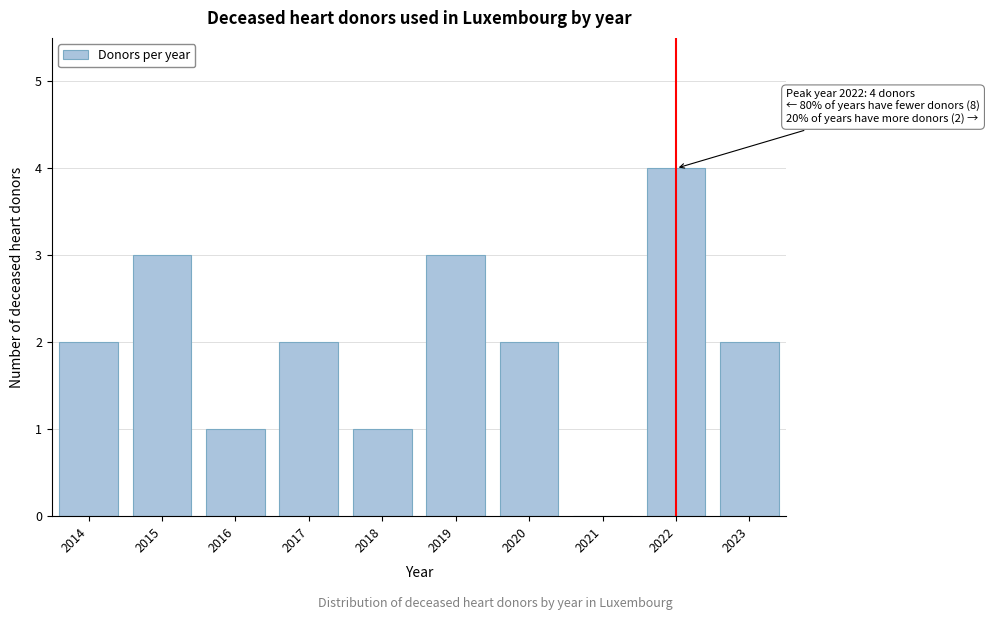

Reading left to right, what are all the values shown in this chart?

2014=2	2015=3	2016=1	2017=2	2018=1	2019=3	2020=2	2021=0	2022=4	2023=2